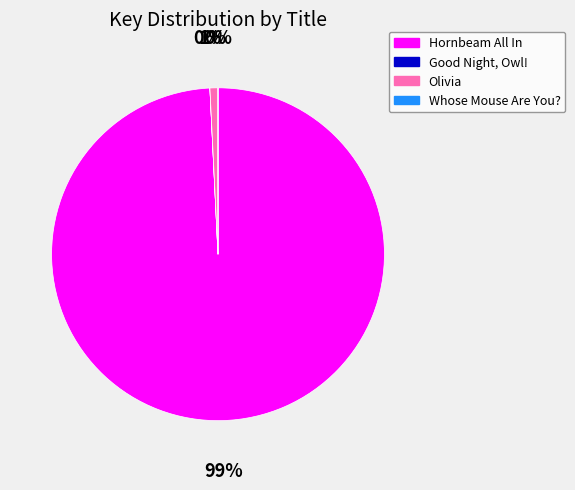

Which category has the biggest portion of the pie?

Hornbeam All In